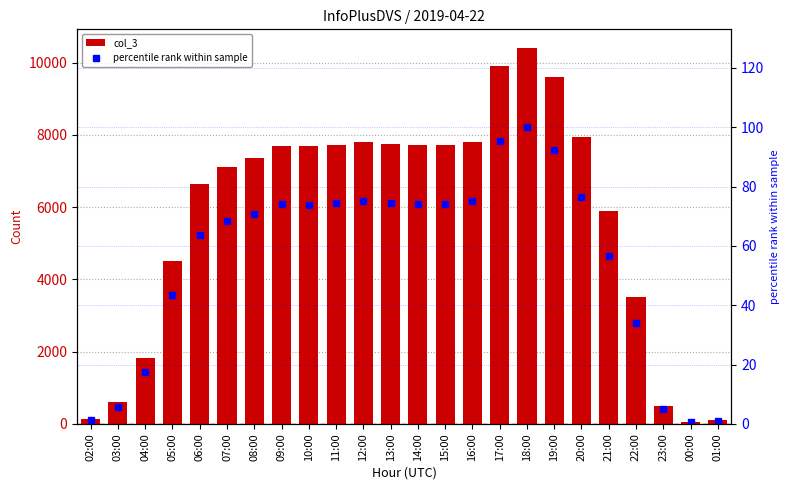

What is the maximum value for col_3?

10403.0